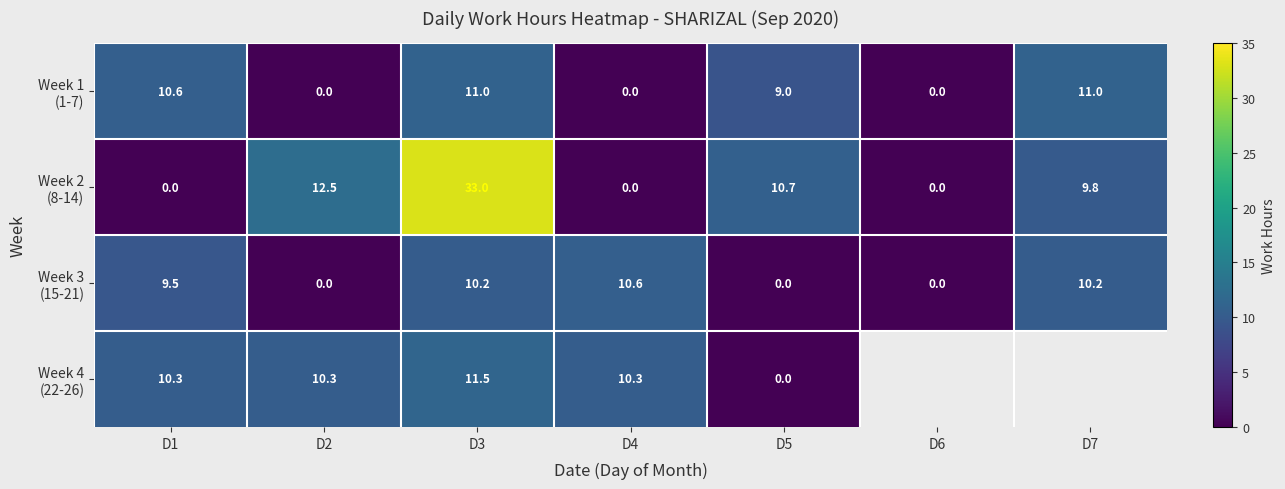

At which label does Week 4 (22-26) reach its minimum?

D5